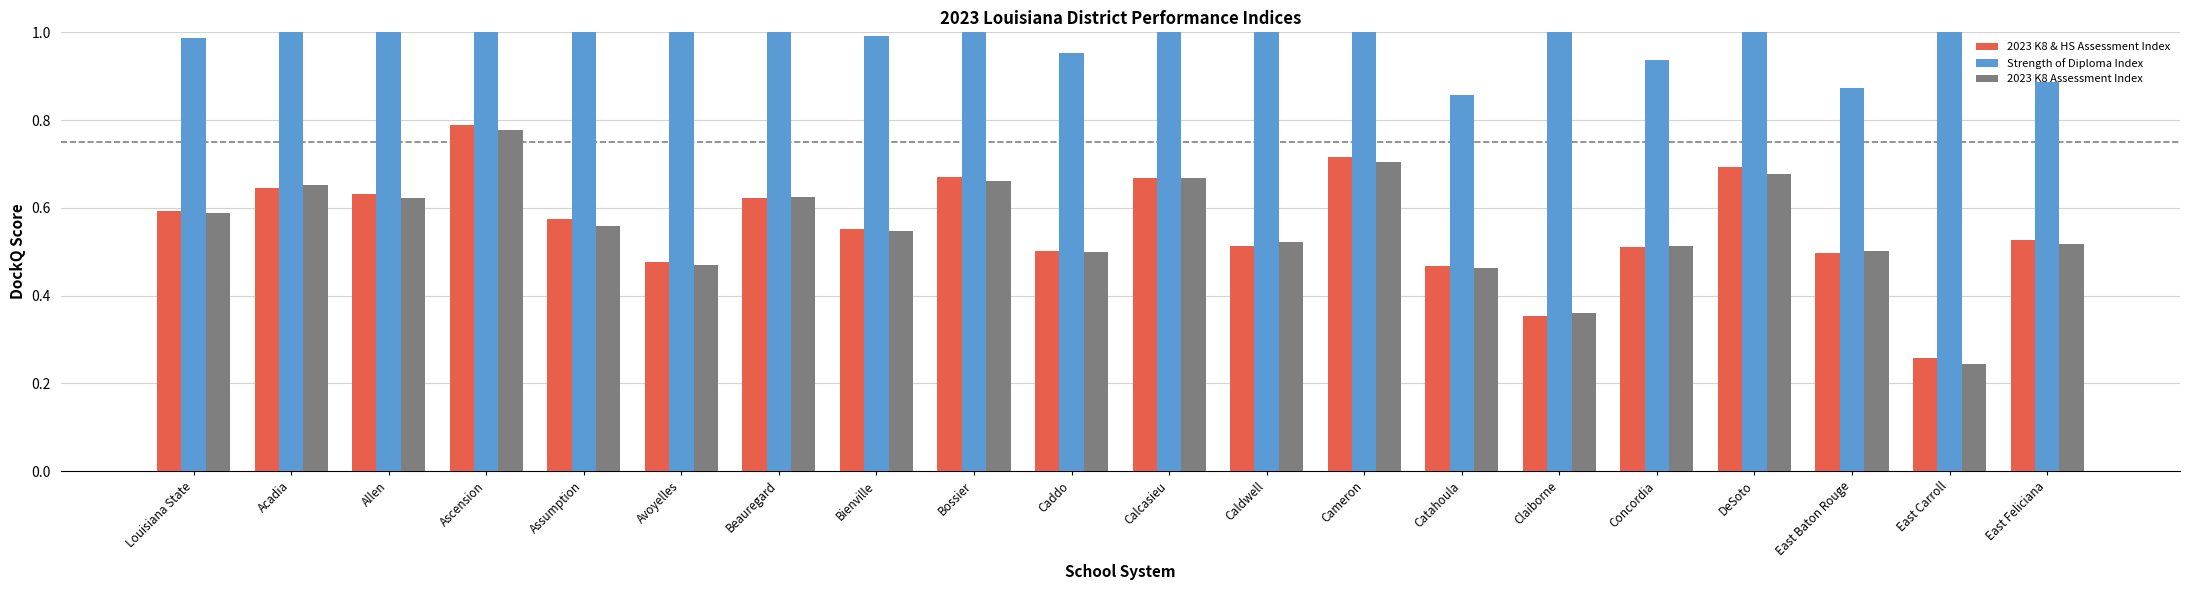

Reading right to left, extract all data points from this chart.

2023 K8 & HS Assessment Index: East Feliciana=0.5	East Carroll=0.3	East Baton Rouge=0.5	DeSoto=0.7	Concordia=0.5	Claiborne=0.4	Catahoula=0.5	Cameron=0.7	Caldwell=0.5	Calcasieu=0.7	Caddo=0.5	Bossier=0.7	Bienville=0.6	Beauregard=0.6	Avoyelles=0.5	Assumption=0.6	Ascension=0.8	Allen=0.6	Acadia=0.6	Louisiana State=0.6
Strength of Diploma Index: East Feliciana=0.9	East Carroll=1.0	East Baton Rouge=0.9	DeSoto=1.3	Concordia=0.9	Claiborne=1.0	Catahoula=0.9	Cameron=1.2	Caldwell=1.1	Calcasieu=1.1	Caddo=1.0	Bossier=1.0	Bienville=1.0	Beauregard=1.0	Avoyelles=1.1	Assumption=1.1	Ascension=1.1	Allen=1.0	Acadia=1.0	Louisiana State=1.0
2023 K8 Assessment Index: East Feliciana=0.5	East Carroll=0.2	East Baton Rouge=0.5	DeSoto=0.7	Concordia=0.5	Claiborne=0.4	Catahoula=0.5	Cameron=0.7	Caldwell=0.5	Calcasieu=0.7	Caddo=0.5	Bossier=0.7	Bienville=0.5	Beauregard=0.6	Avoyelles=0.5	Assumption=0.6	Ascension=0.8	Allen=0.6	Acadia=0.7	Louisiana State=0.6